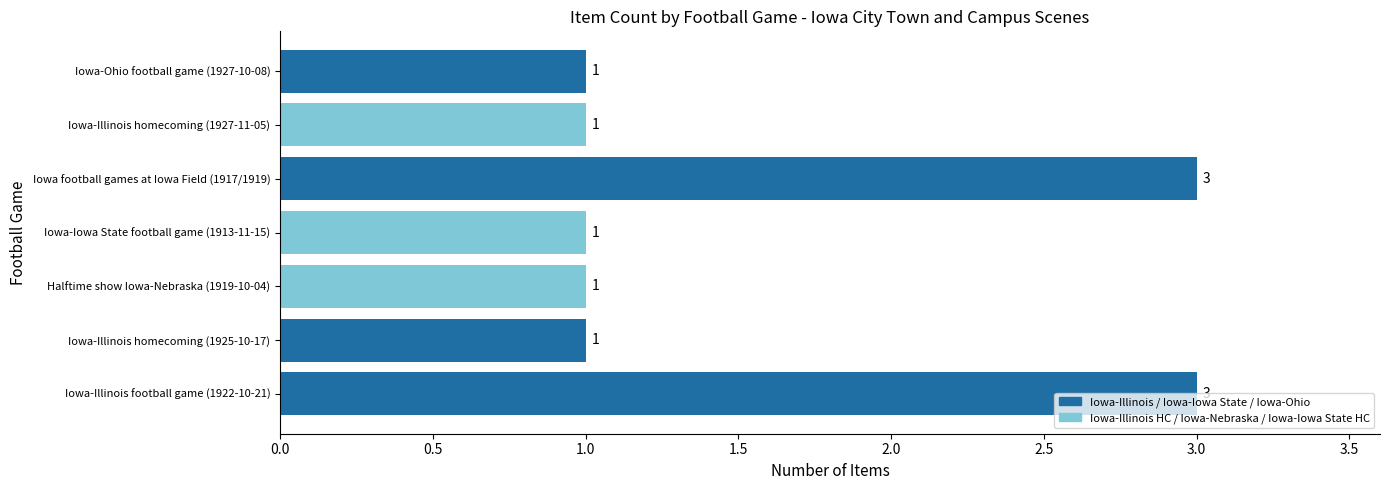

Approximately how many times larger is the value at Iowa-Ohio football game (1927-10-08) compared to Iowa-Illinois homecoming (1927-11-05)?

1.0